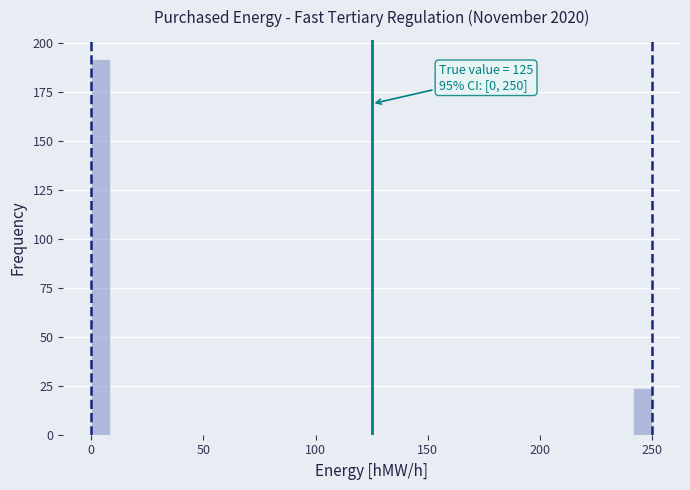

Read against the x-axis, roughly where is the centre of the tallest bar?

5